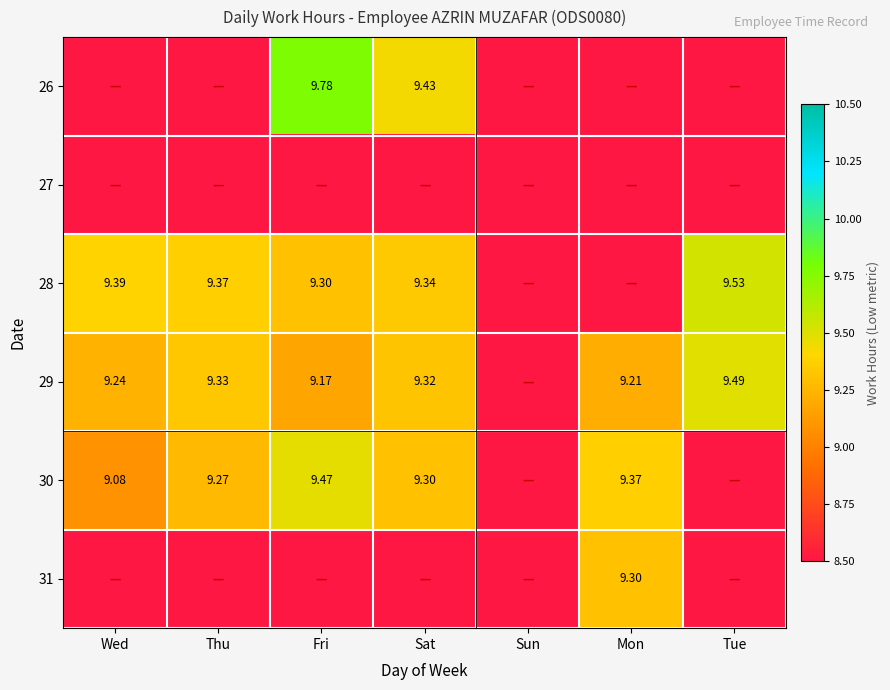

What is the total value across all series at Sat?

37.4